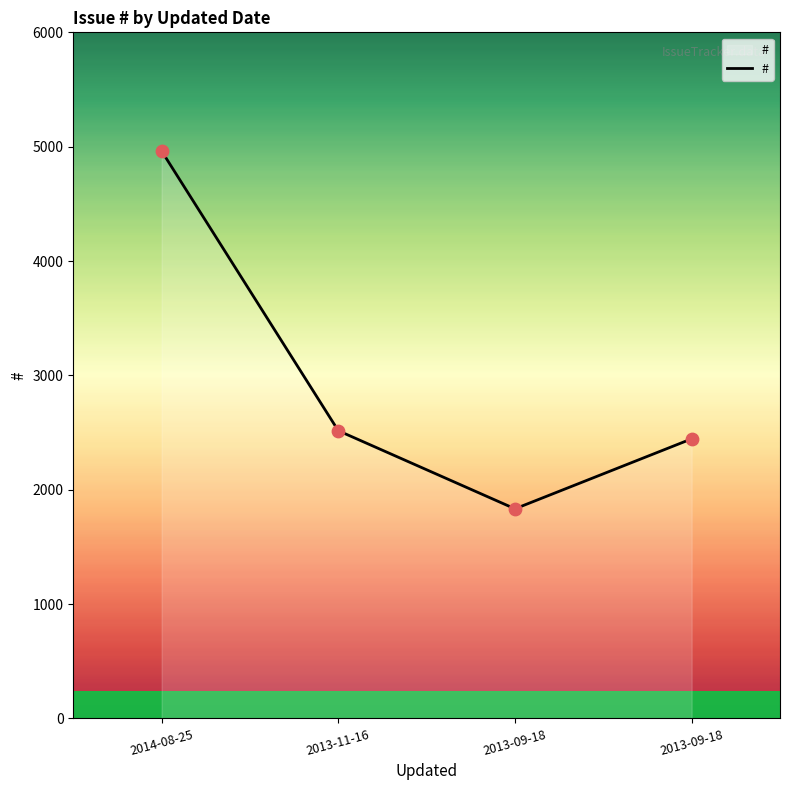

What is the change in value from 2014-08-25 to 2013-11-16?

-2446